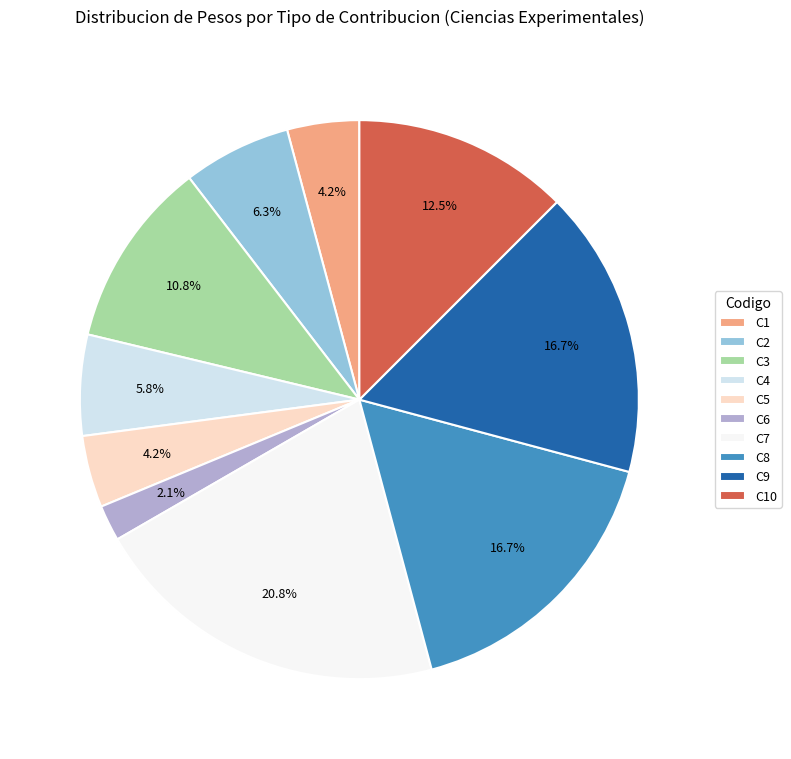

What is the largest slice in the pie chart?

C7